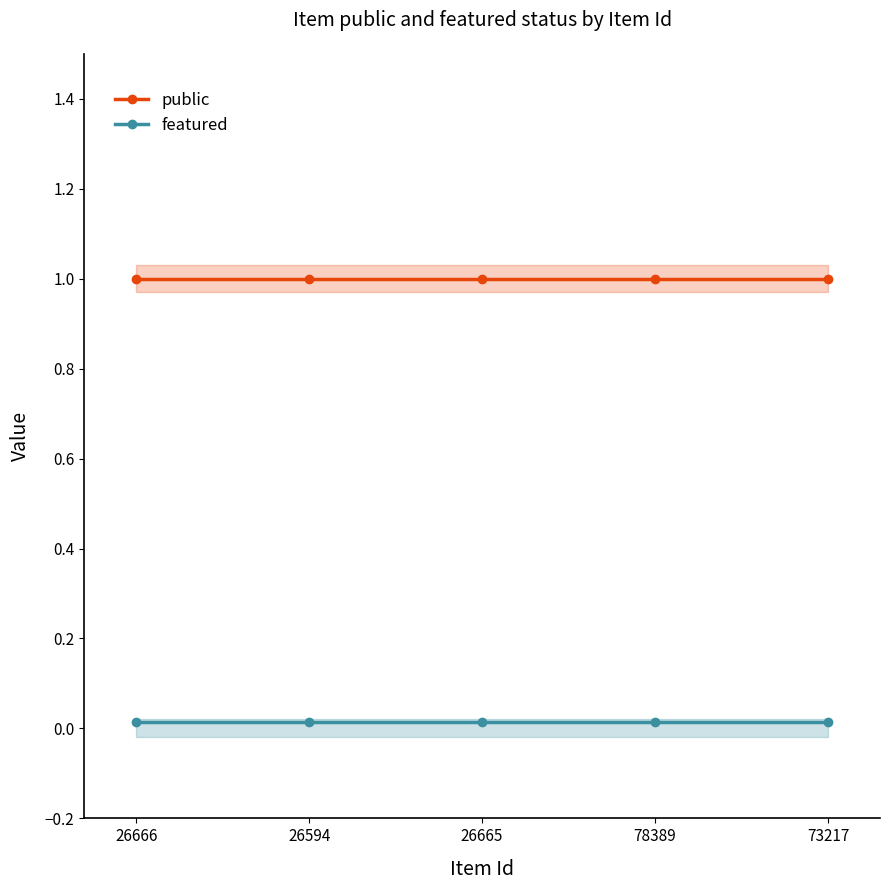

The value of featured at 26665 is 0.0. True or false?

False